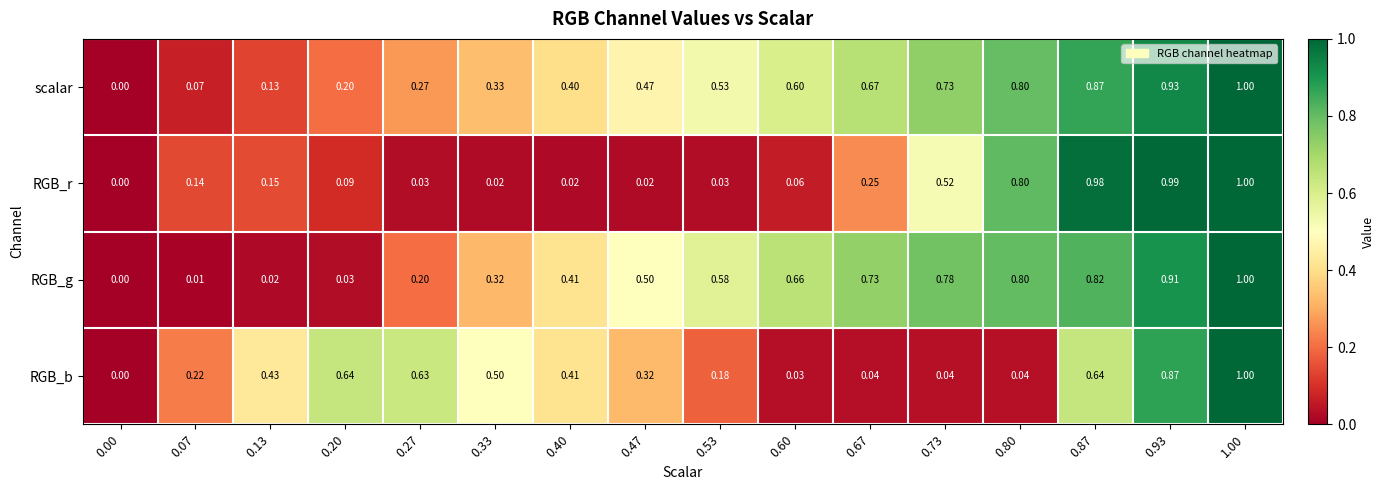

Count the number of categories in the chart.

16